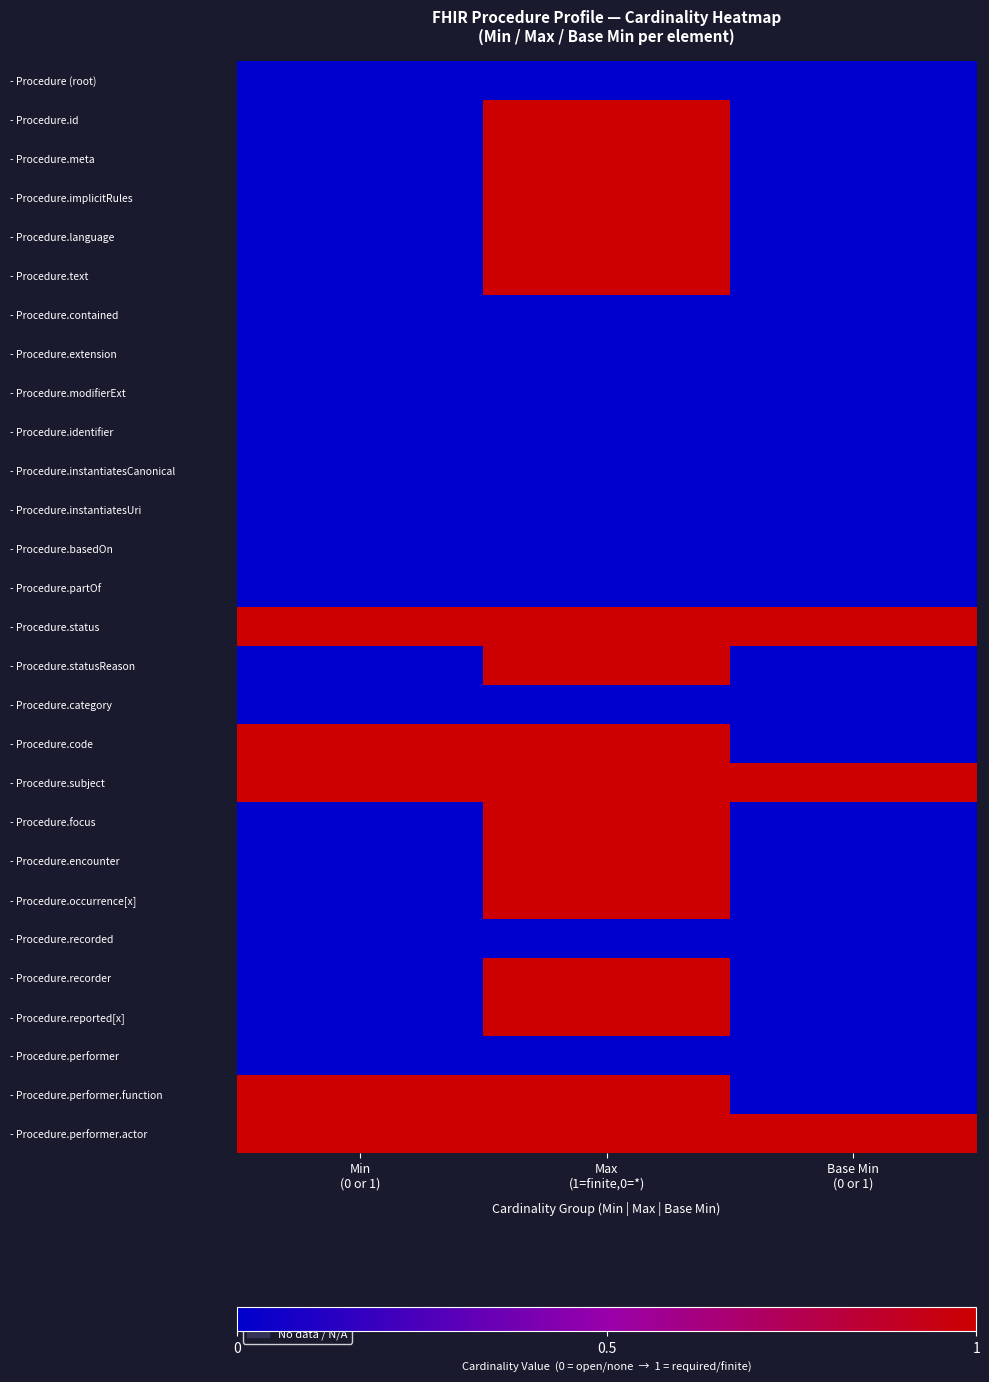

At how many categories does at least one series exceed 0?

3